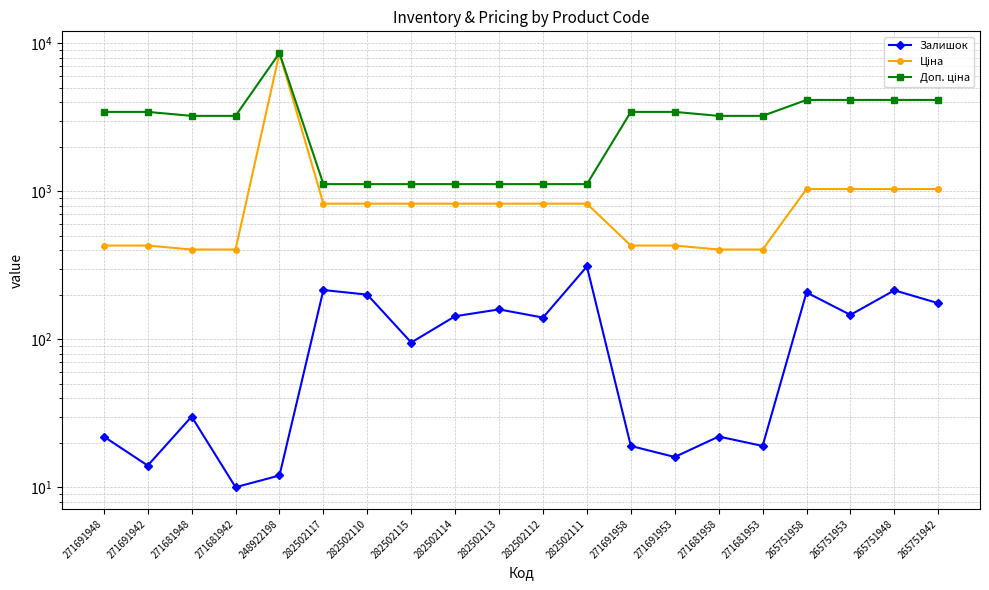

Is this an area chart (filled region under the line)?

No